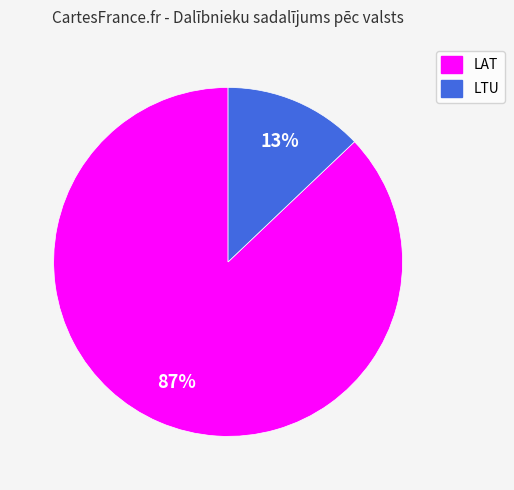

To the nearest percent, what is the average slice percentage?

50%